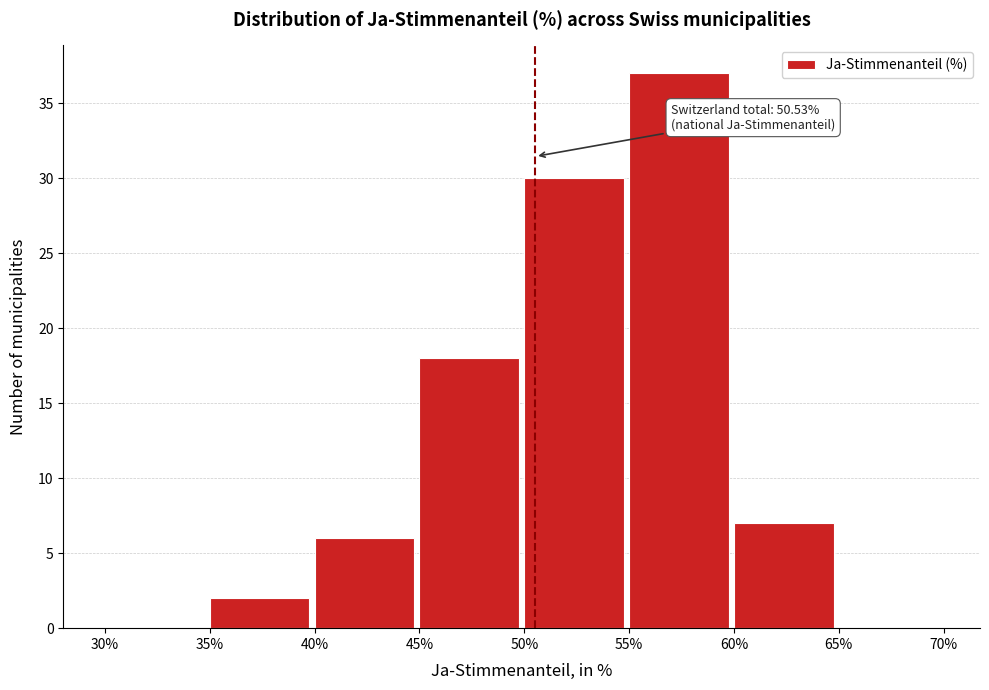

Which range on the x-axis has the tallest bar?

55% to 60%